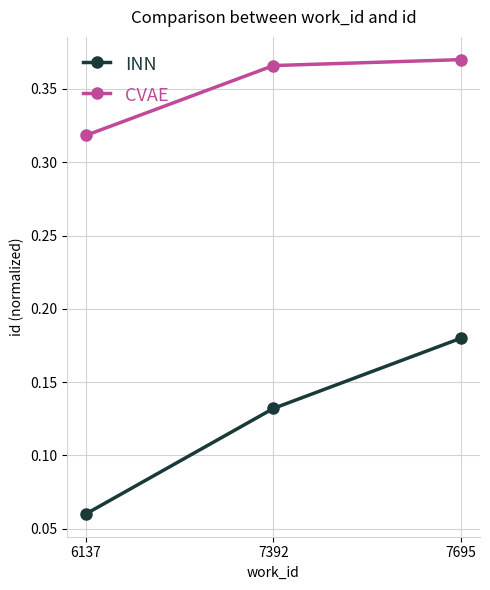

The CVAE series shows 0.2 at 7695. True or false?

False